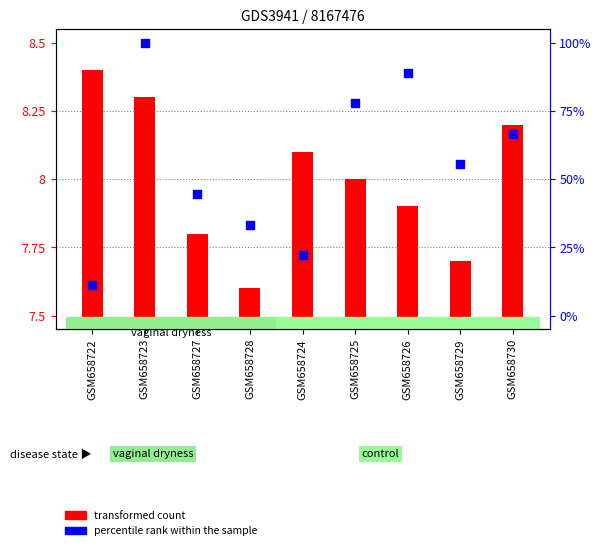

Is the value of percentile rank within the sample at GSM658723 greater than the value of transformed count at GSM658725?

Yes